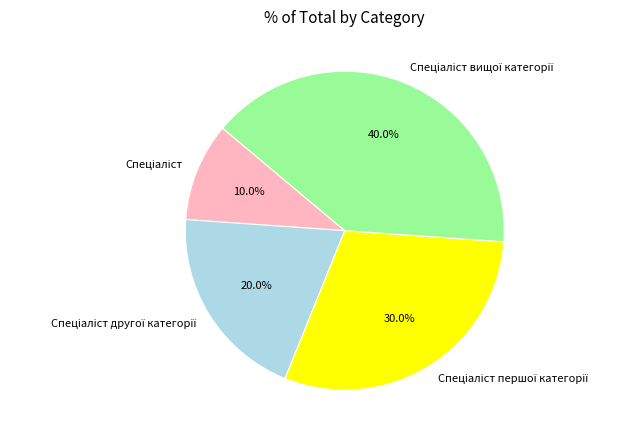

Is there a majority slice in this chart?

No